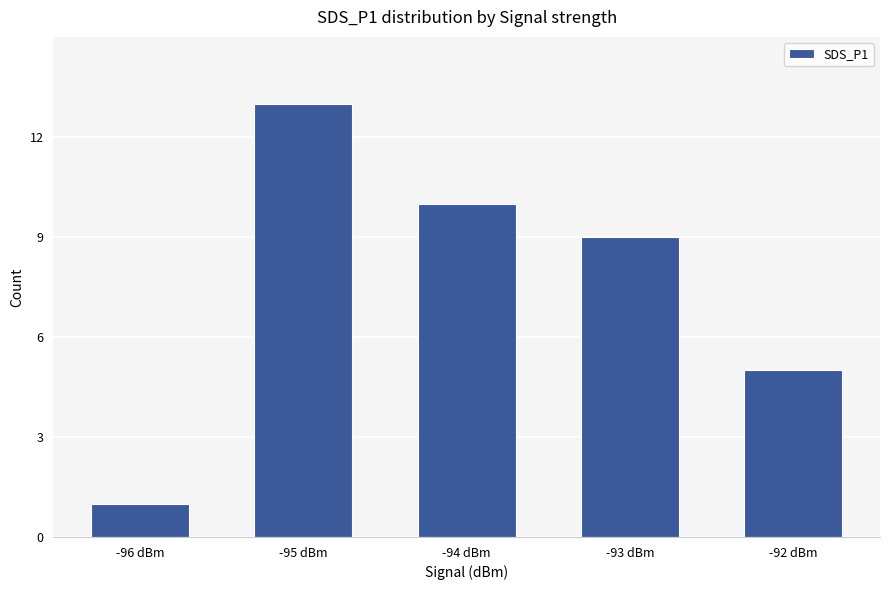

What is the difference between the second highest and second lowest values?

5